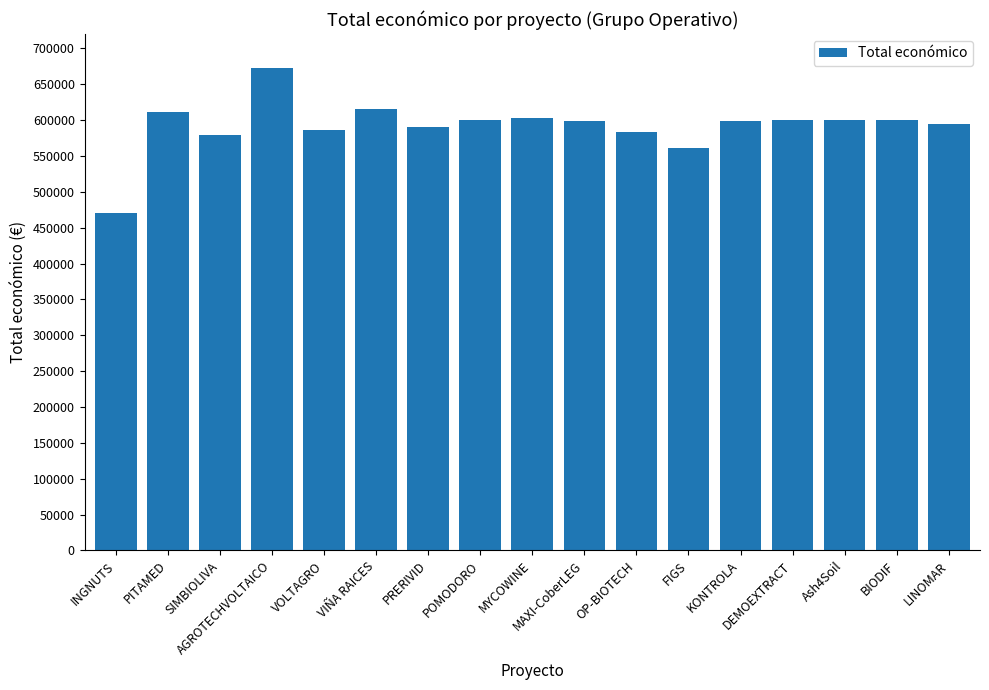

The value at BIODIF is 599927. True or false?

True